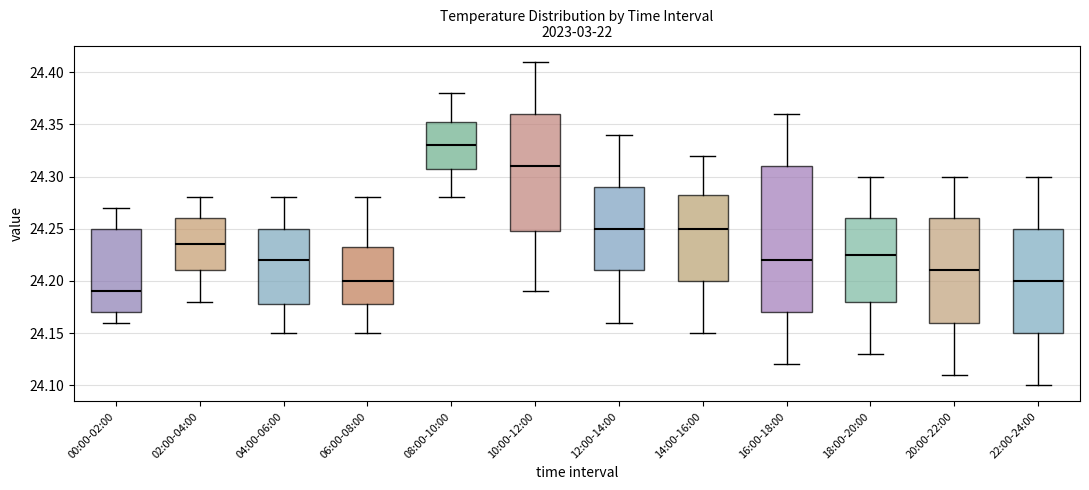

Reading left to right, read every box against the y-axis: the position of its median line, the range the box covers, and the ends of its whiskers. The values are not printed on the chart, so give them approximately, as read against the axis.

00:00-02:00: median 24.190, box 24.170 to 24.250, whiskers 24.160 to 24.270
02:00-04:00: median 24.235, box 24.210 to 24.260, whiskers 24.180 to 24.280
04:00-06:00: median 24.220, box 24.180 to 24.250, whiskers 24.150 to 24.280
06:00-08:00: median 24.200, box 24.180 to 24.235, whiskers 24.150 to 24.280
08:00-10:00: median 24.330, box 24.310 to 24.355, whiskers 24.280 to 24.380
10:00-12:00: median 24.310, box 24.250 to 24.360, whiskers 24.190 to 24.410
12:00-14:00: median 24.250, box 24.210 to 24.290, whiskers 24.160 to 24.340
14:00-16:00: median 24.250, box 24.200 to 24.285, whiskers 24.150 to 24.320
16:00-18:00: median 24.220, box 24.170 to 24.310, whiskers 24.120 to 24.360
18:00-20:00: median 24.225, box 24.180 to 24.260, whiskers 24.130 to 24.300
20:00-22:00: median 24.210, box 24.160 to 24.260, whiskers 24.110 to 24.300
22:00-24:00: median 24.200, box 24.150 to 24.250, whiskers 24.100 to 24.300